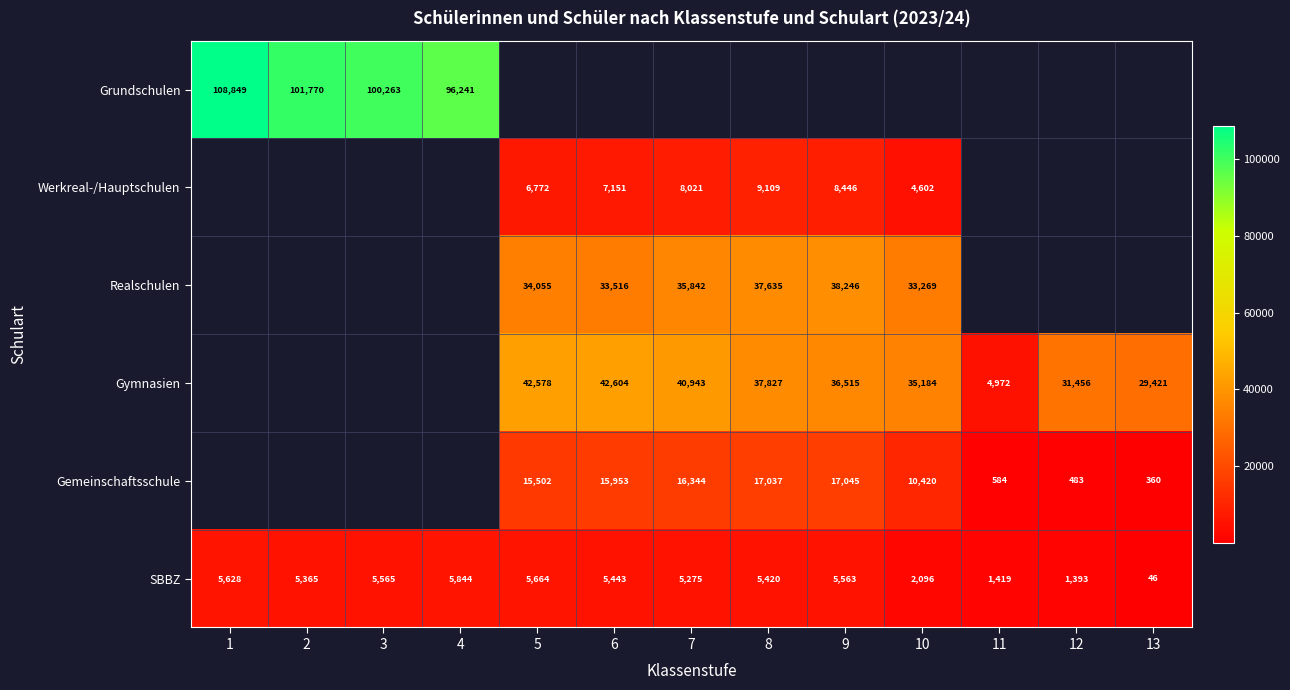

Where is SBBZ nearest to the value 2945?

10